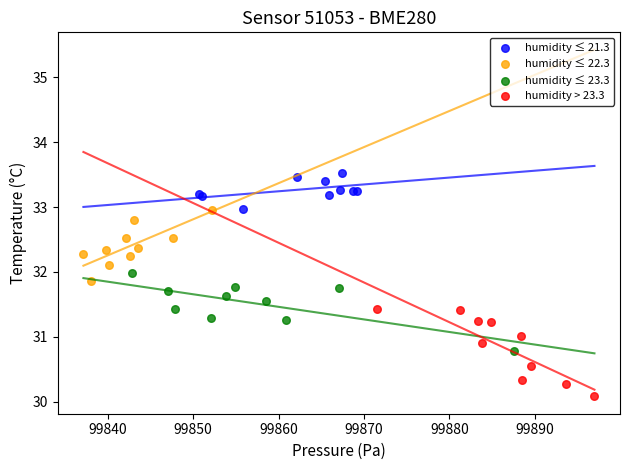

Which series reaches the maximum Y coordinate?

humidity ≤ 21.3